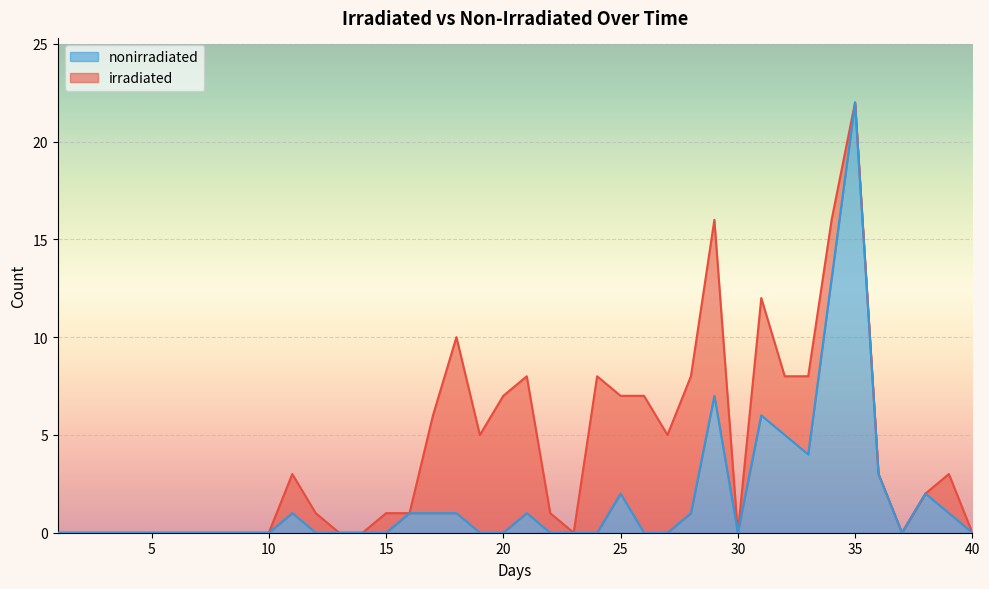

Which has a higher value, 19 or 1?

19